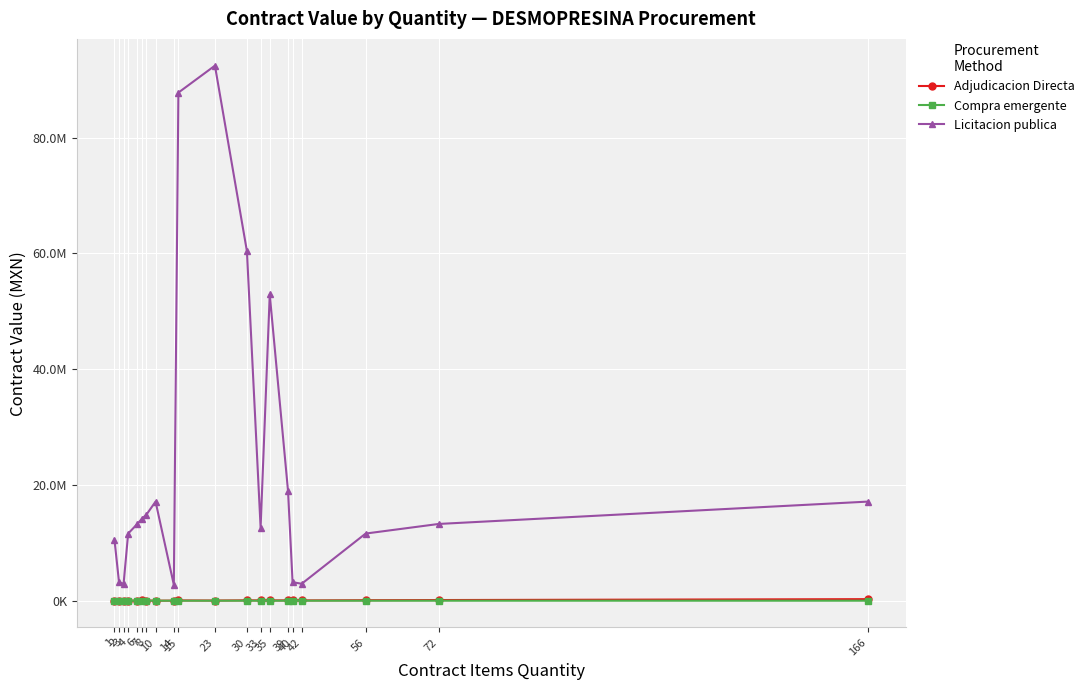

Is this an area chart (filled region under the line)?

No